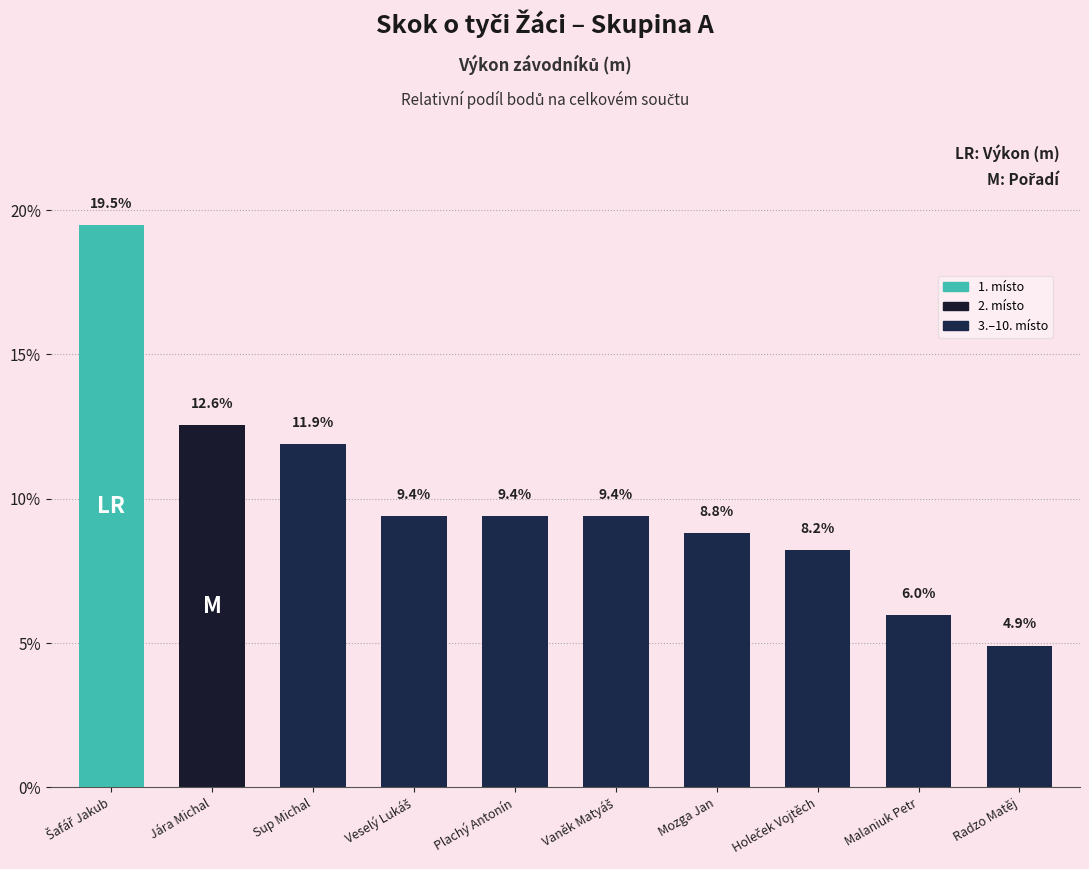

Reading right to left, extract all data points from this chart.

4.9	6.0	8.2	8.8	9.4	9.4	9.4	11.9	12.6	19.5